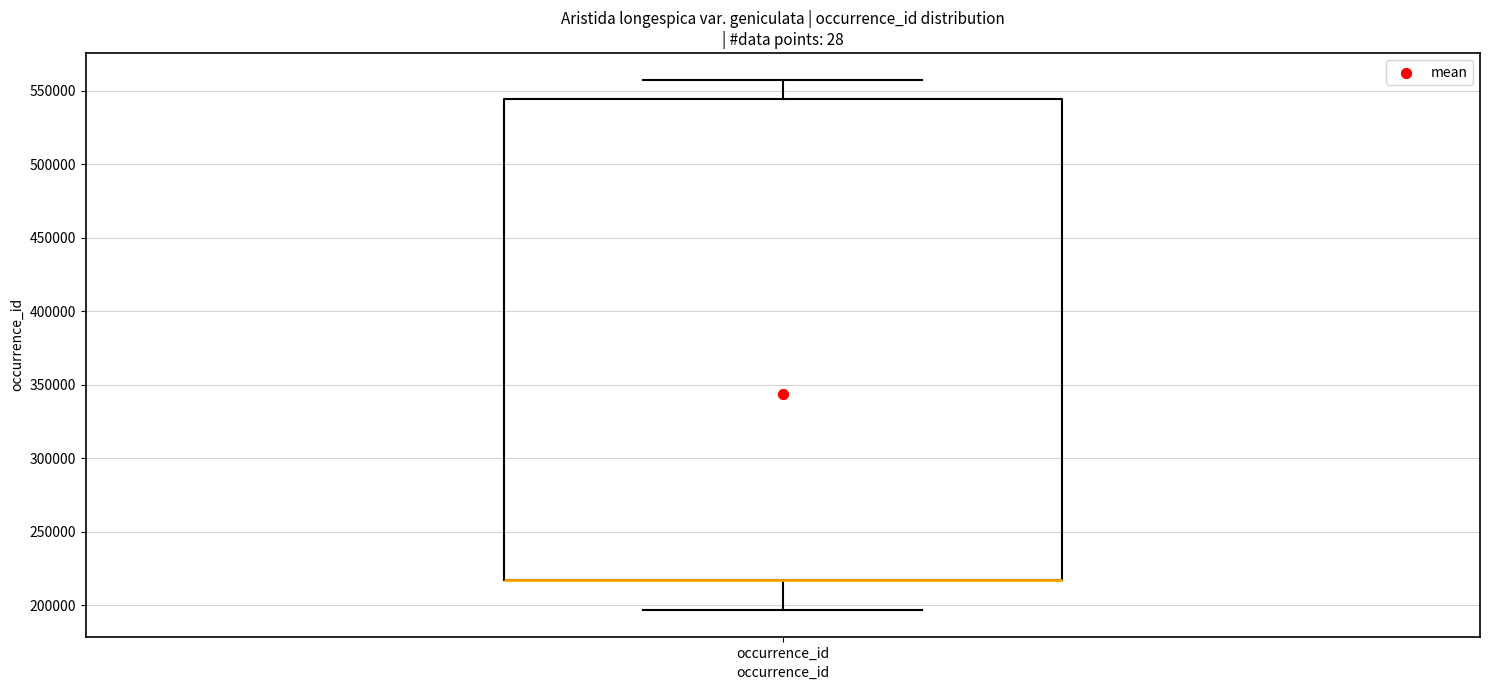

Where is the upper edge of the box for occurrence_id on the y-axis? The values are not printed on the chart, so give them approximately, as read against the axis.

545000